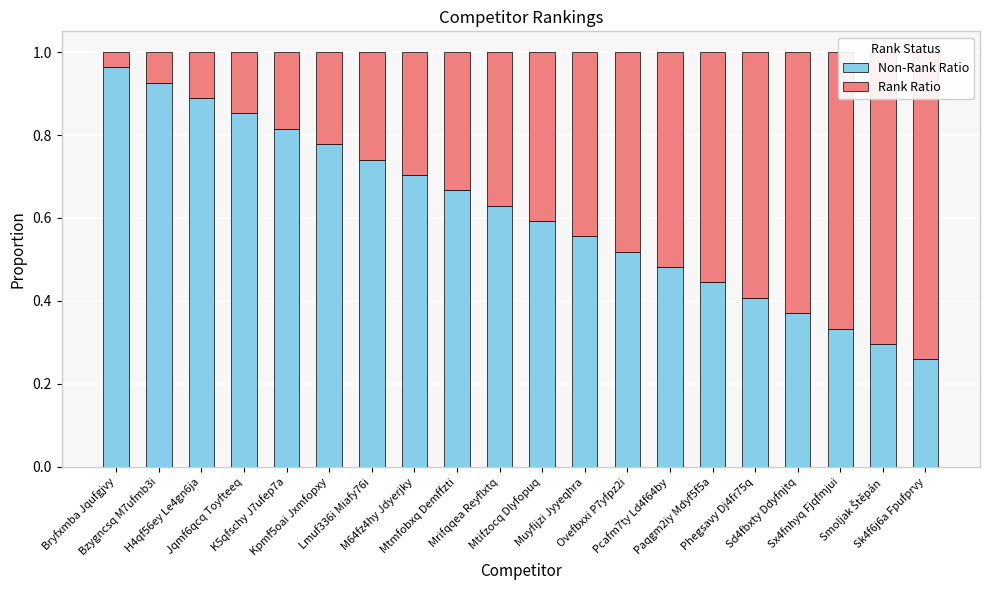

What is the spread (max minus min) of values at Jqmf6qcq Toyfteeq?

0.7